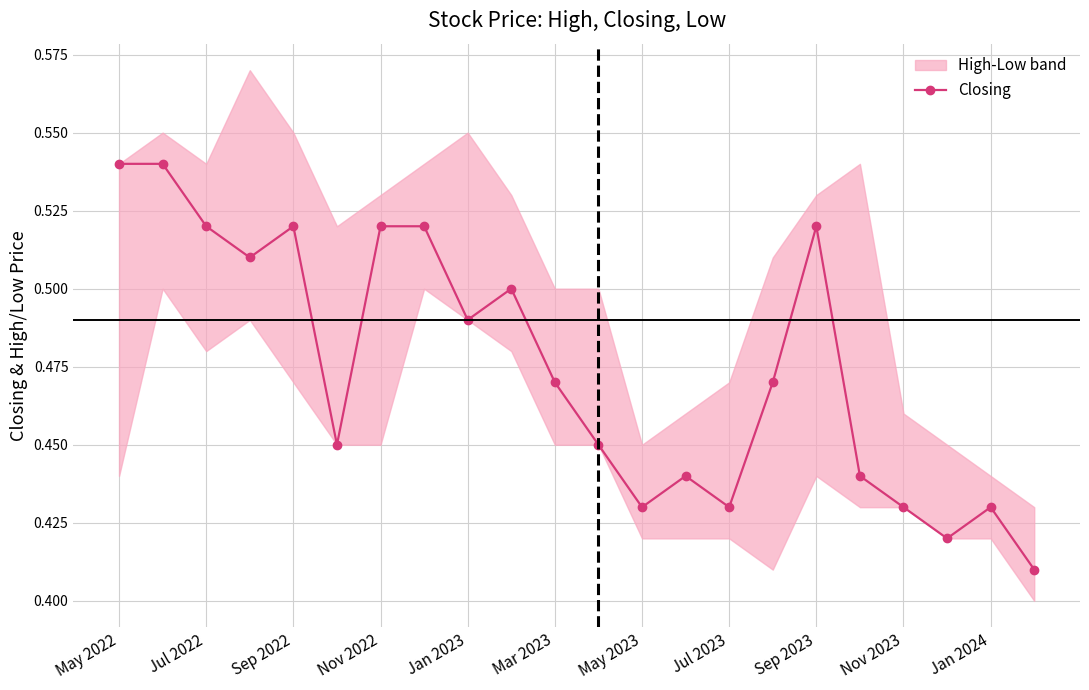

What is the label of the 1st point from the left?

May 2022